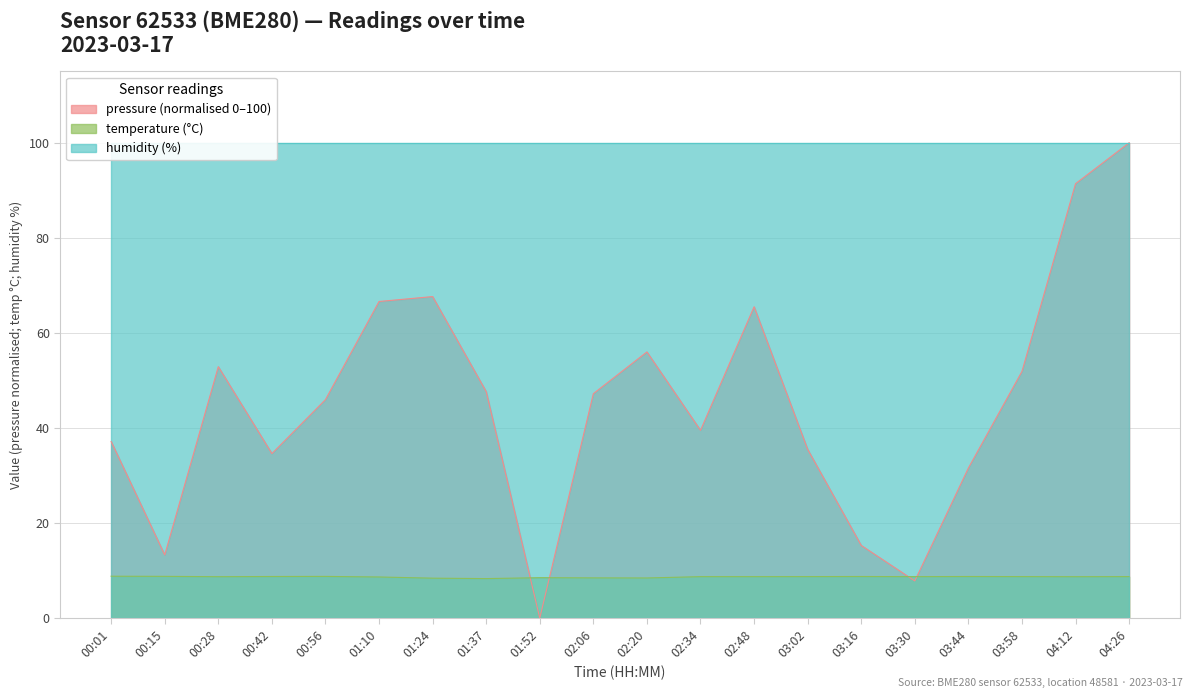

At which label does pressure (normalised 0–100) reach its peak?

04:26